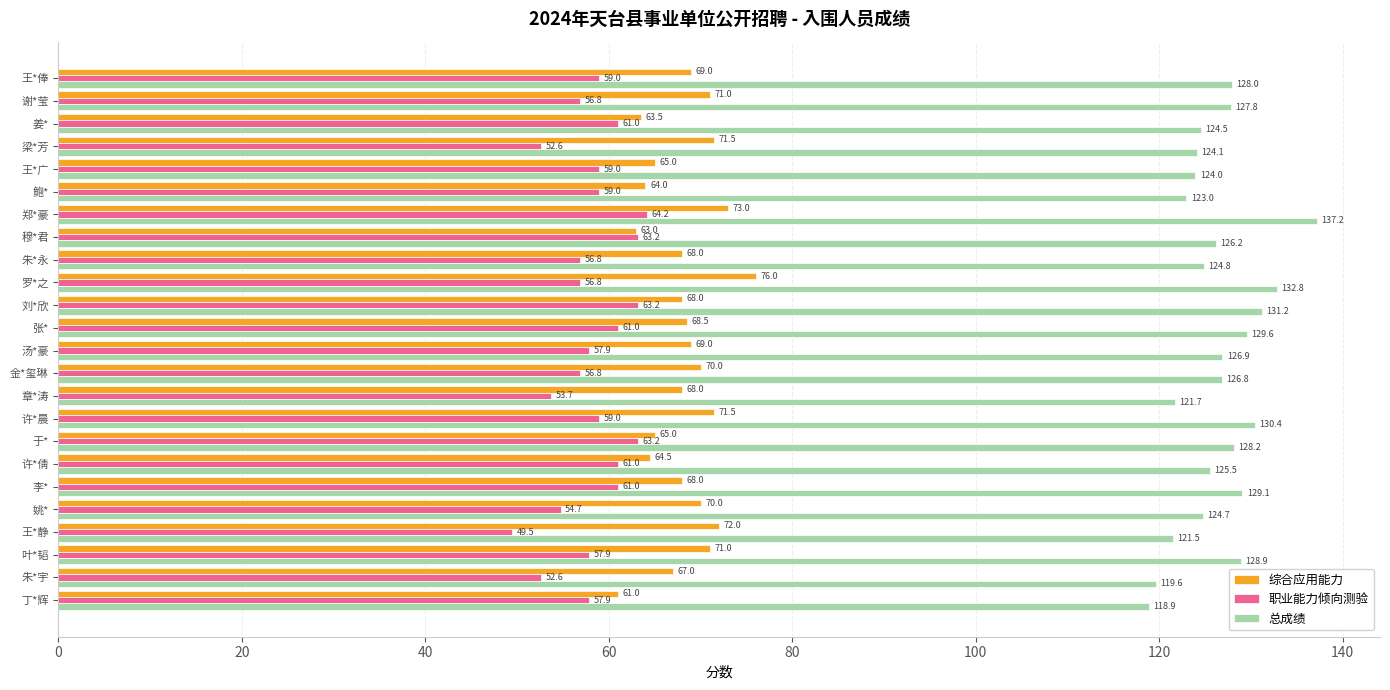

Rank the categories by 总成绩 value from highest to lowest.

郑*豪, 罗*之, 刘*欣, 许*晨, 张*, 李*, 叶*韬, 于*, 王*俸, 谢*莹, 汤*豪, 金*玺琳, 穆*君, 许*倩, 朱*永, 姚*, 姜*, 梁*芳, 王*广, 鲍*, 章*涛, 王*静, 朱*宇, 丁*辉